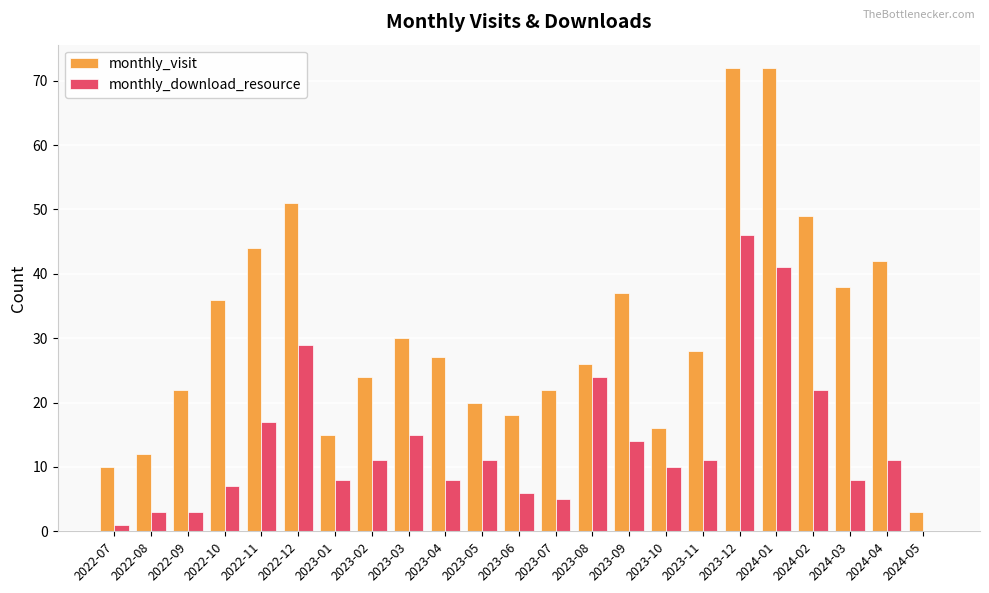

Reading left to right, extract all data points from this chart.

monthly_visit: 10	12	22	36	44	51	15	24	30	27	20	18	22	26	37	16	28	72	72	49	38	42	3
monthly_download_resource: 1	3	3	7	17	29	8	11	15	8	11	6	5	24	14	10	11	46	41	22	8	11	0